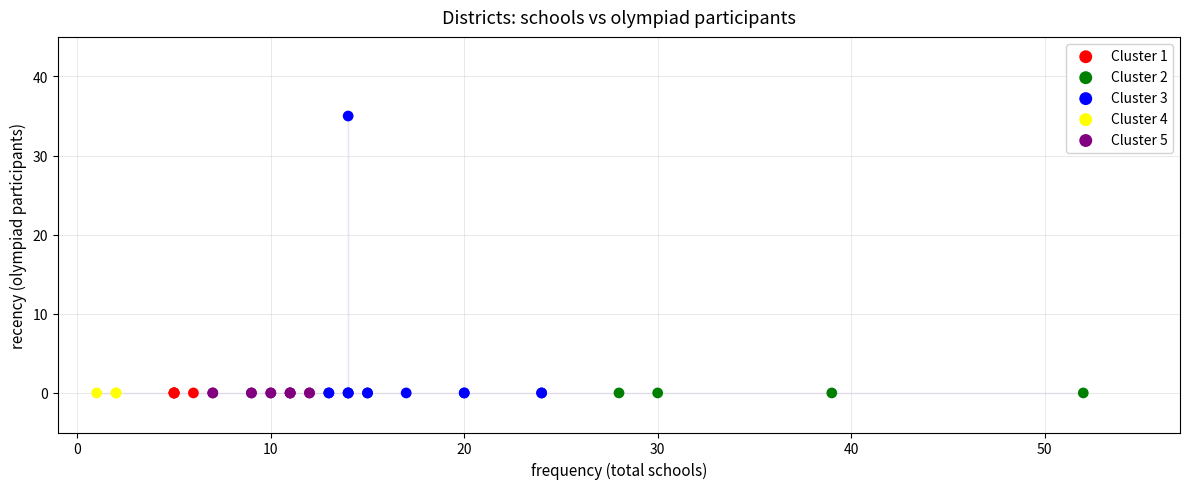

Which series contains the highest Y value?

Cluster 3